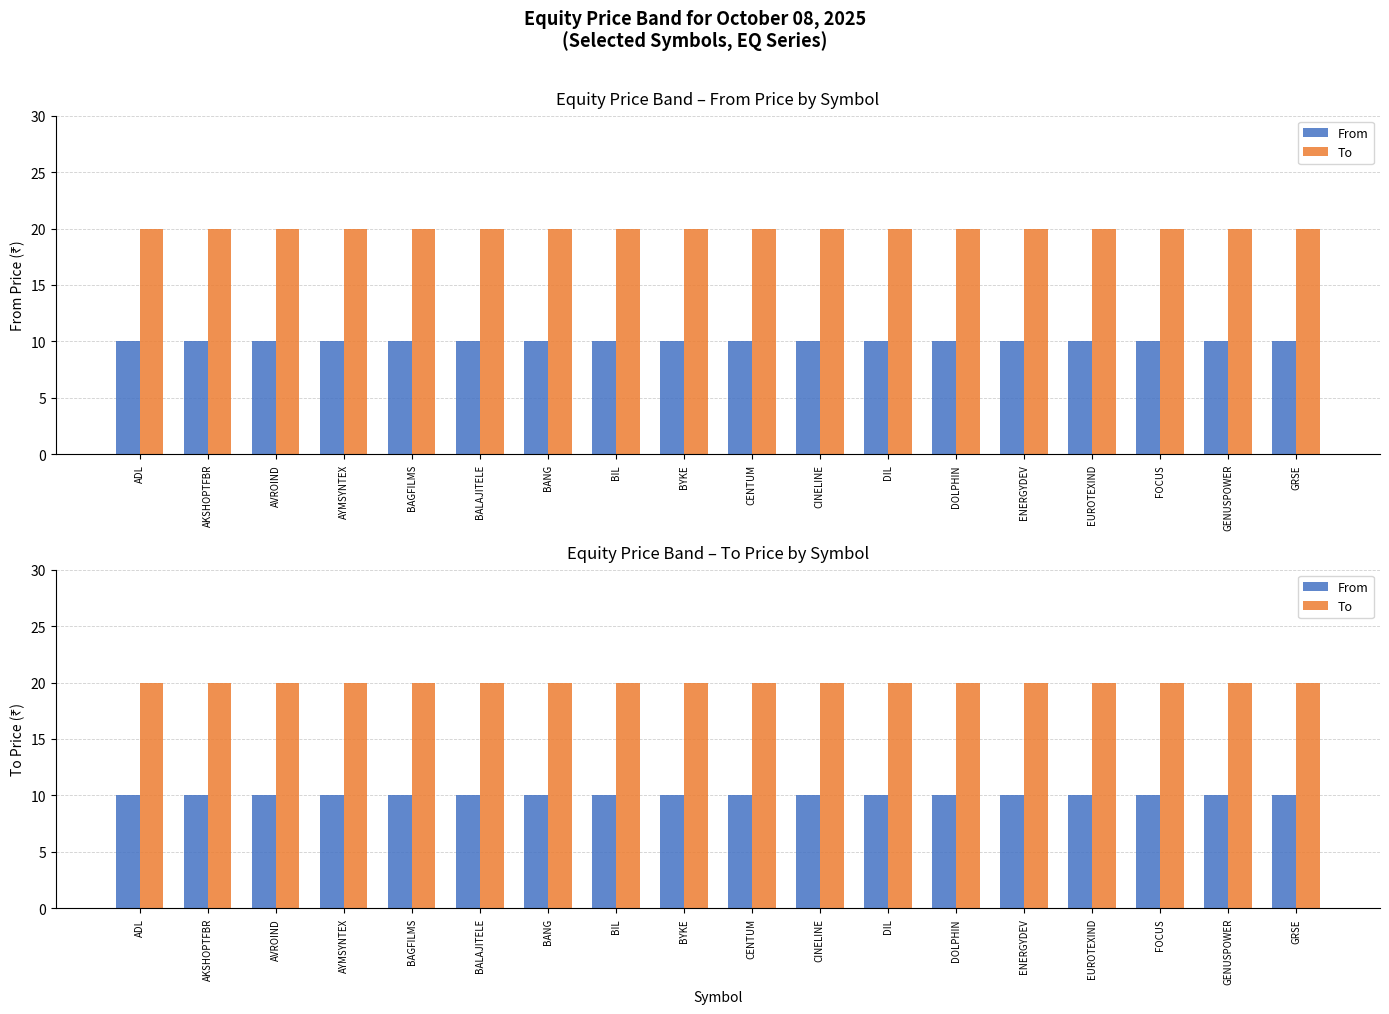

What position from the left is AVROIND?

3